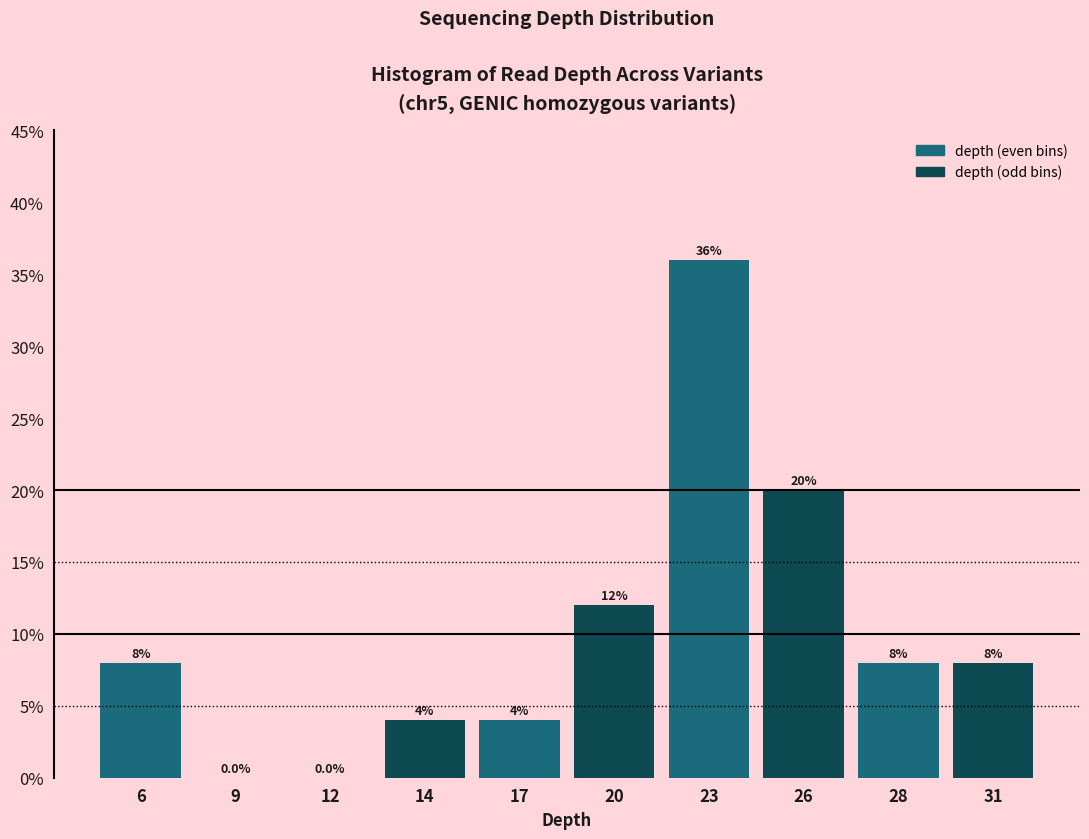

Reading left to right, list all the values displayed in this chart.

6=8	9=0	12=0	14=4	17=4	20=12	23=36	26=20	28=8	31=8